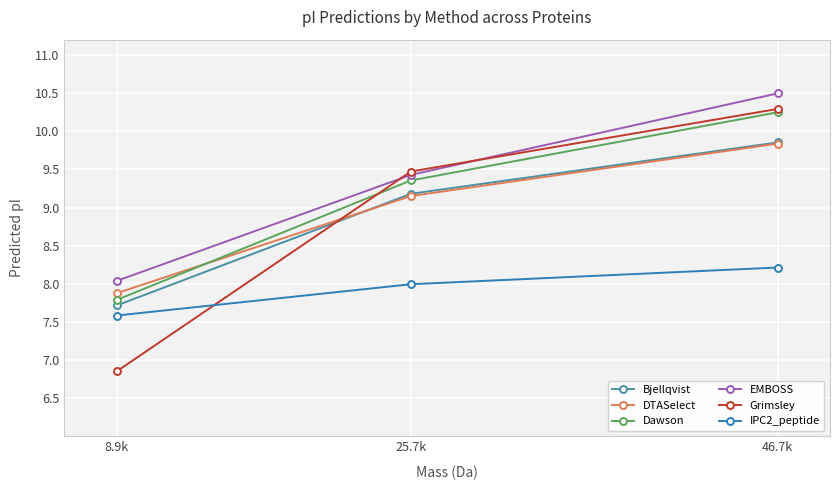

Does the chart have visible grid lines?

Yes